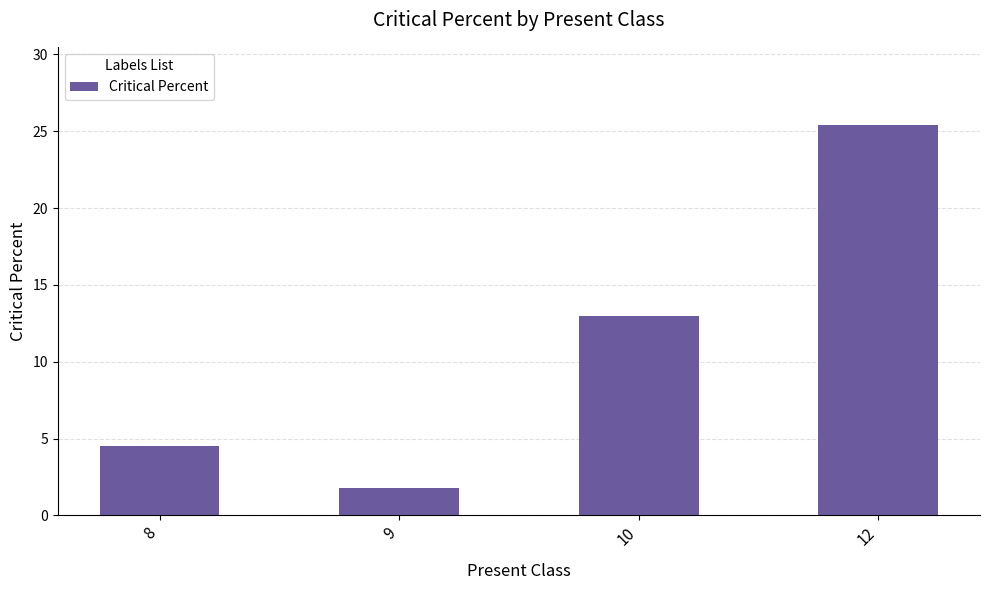

What is the difference between the values at 12 and 9?

23.7